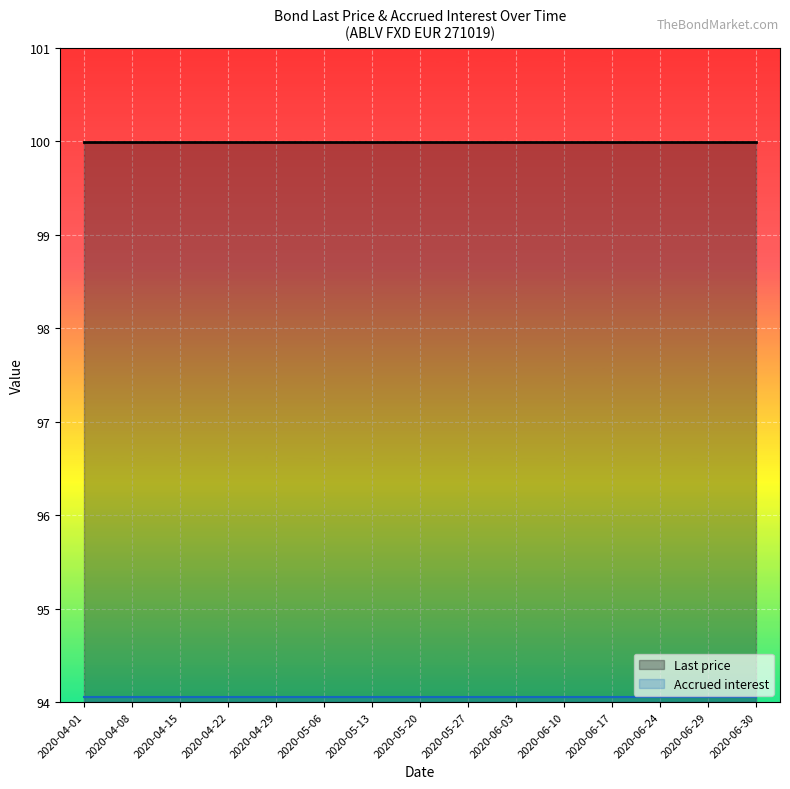

At how many categories does at least one series exceed 11?

15